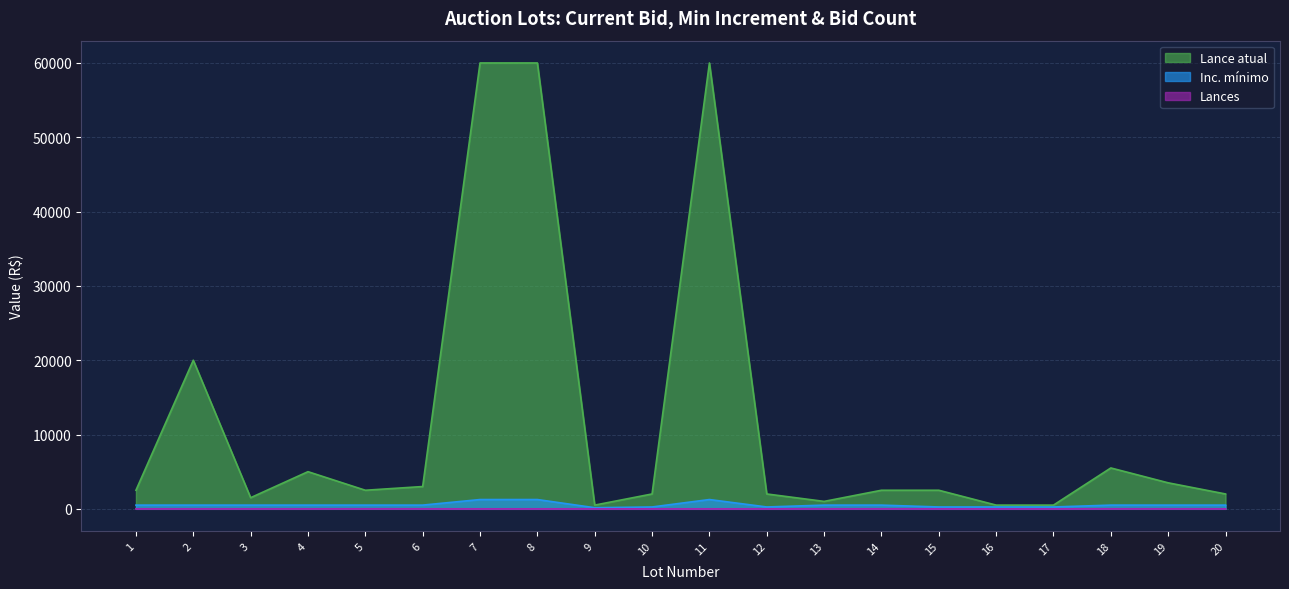

Where is Lances nearest to the value 2?

6